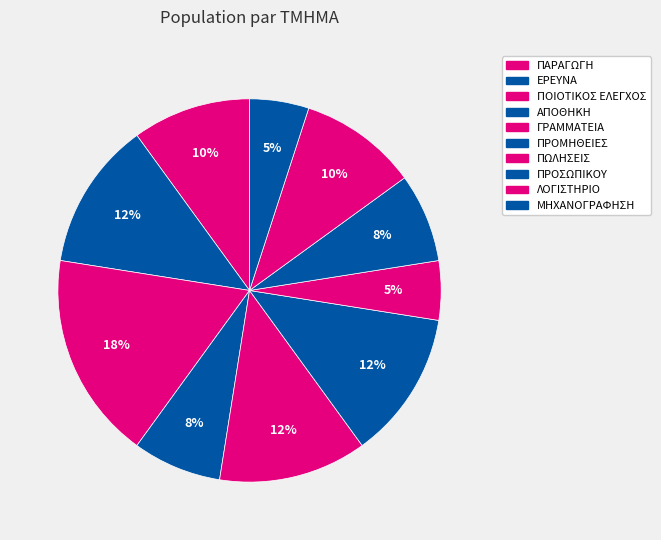

How many segments does this pie chart have?

10